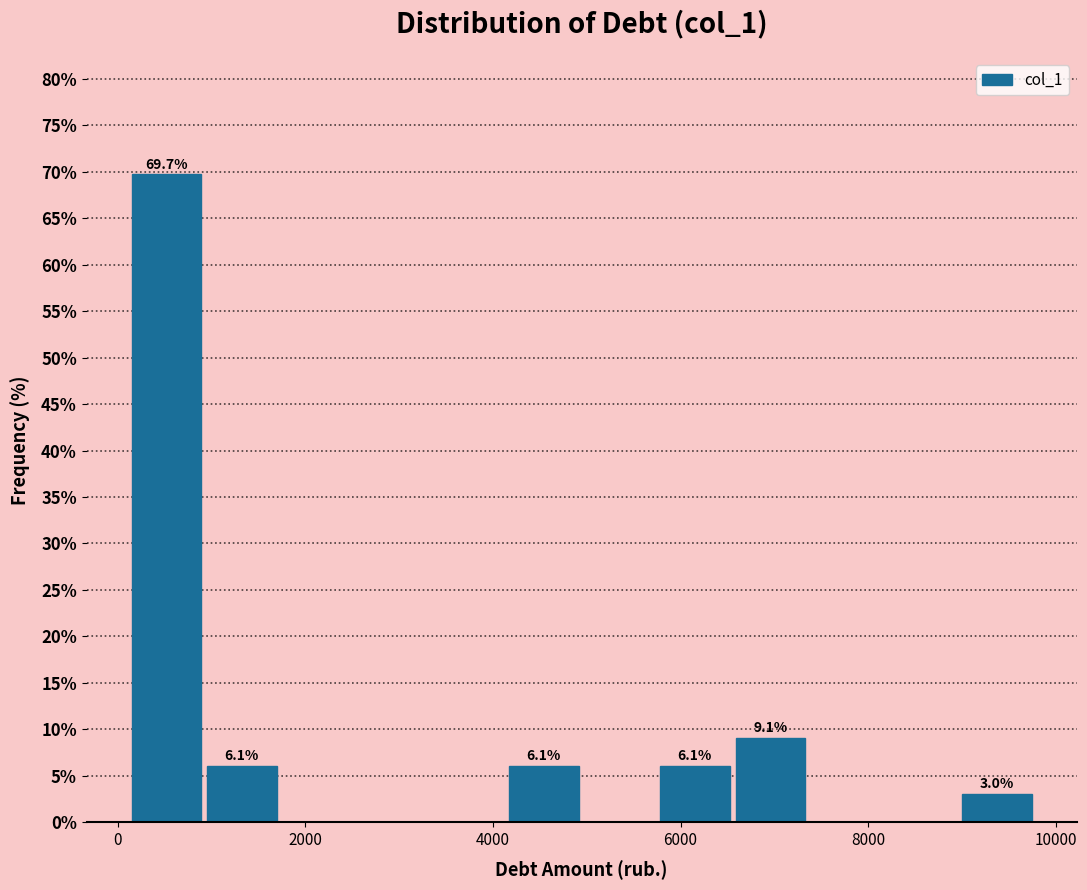

Which range on the x-axis has the tallest bar?

200 to 1000